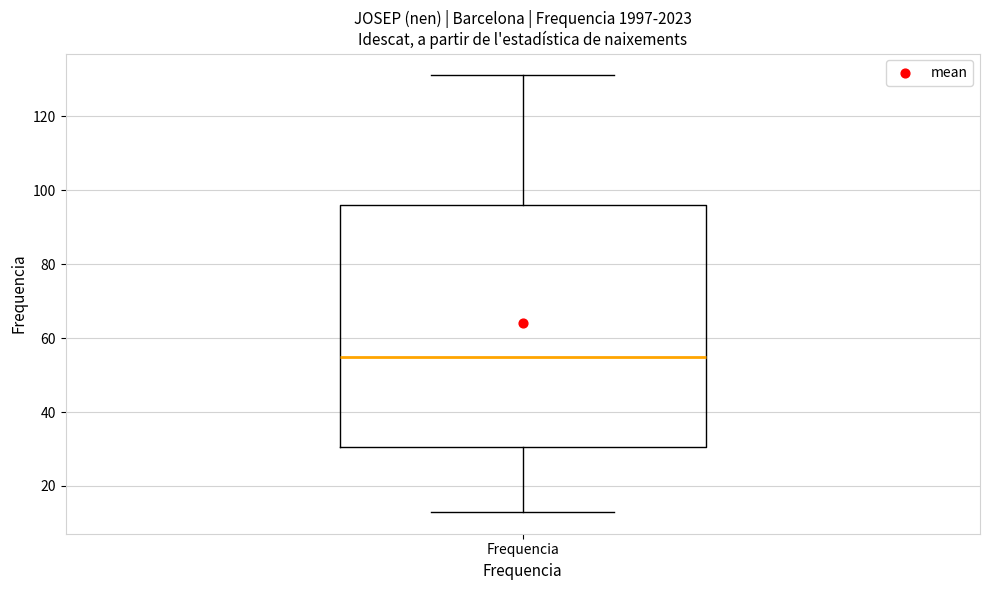

Transcribe this box plot: give where the median line is, the range the box spans, and where the two whiskers end, as read against the y-axis. The values are not printed on the chart, so give them approximately, as read against the axis.

median 56, box 30 to 96, whiskers 14 to 132